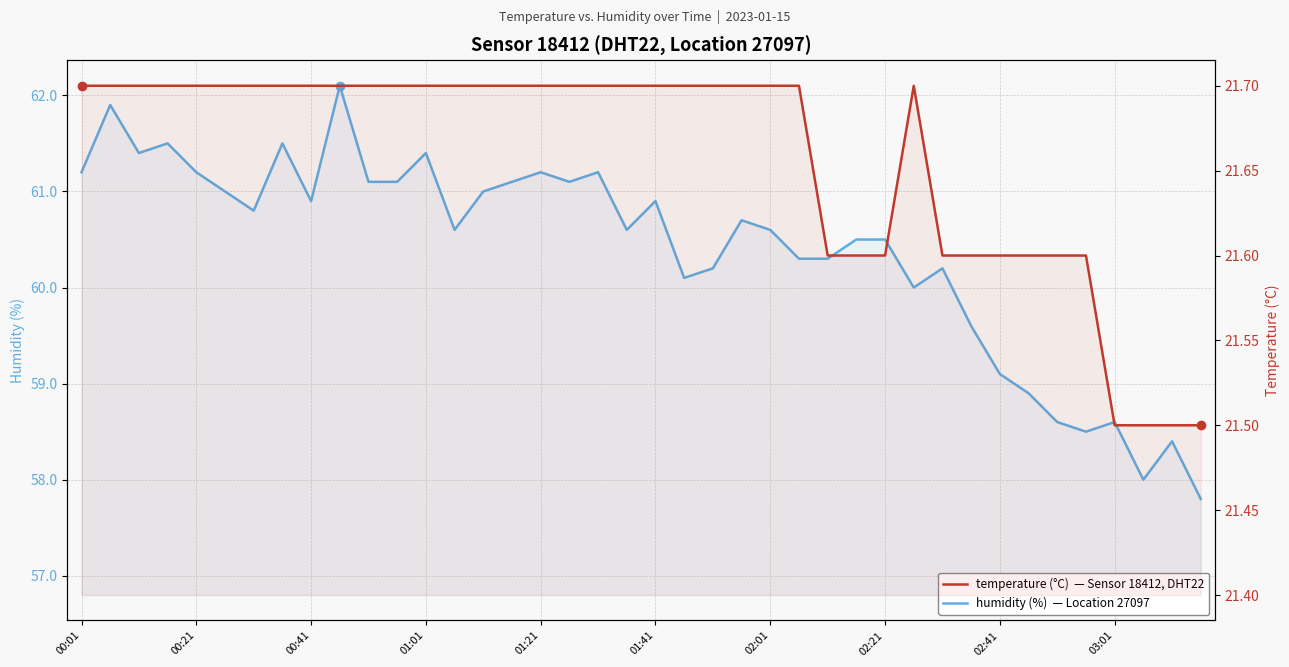

True or false: humidity has a value of 38.3 at 00:21.

False